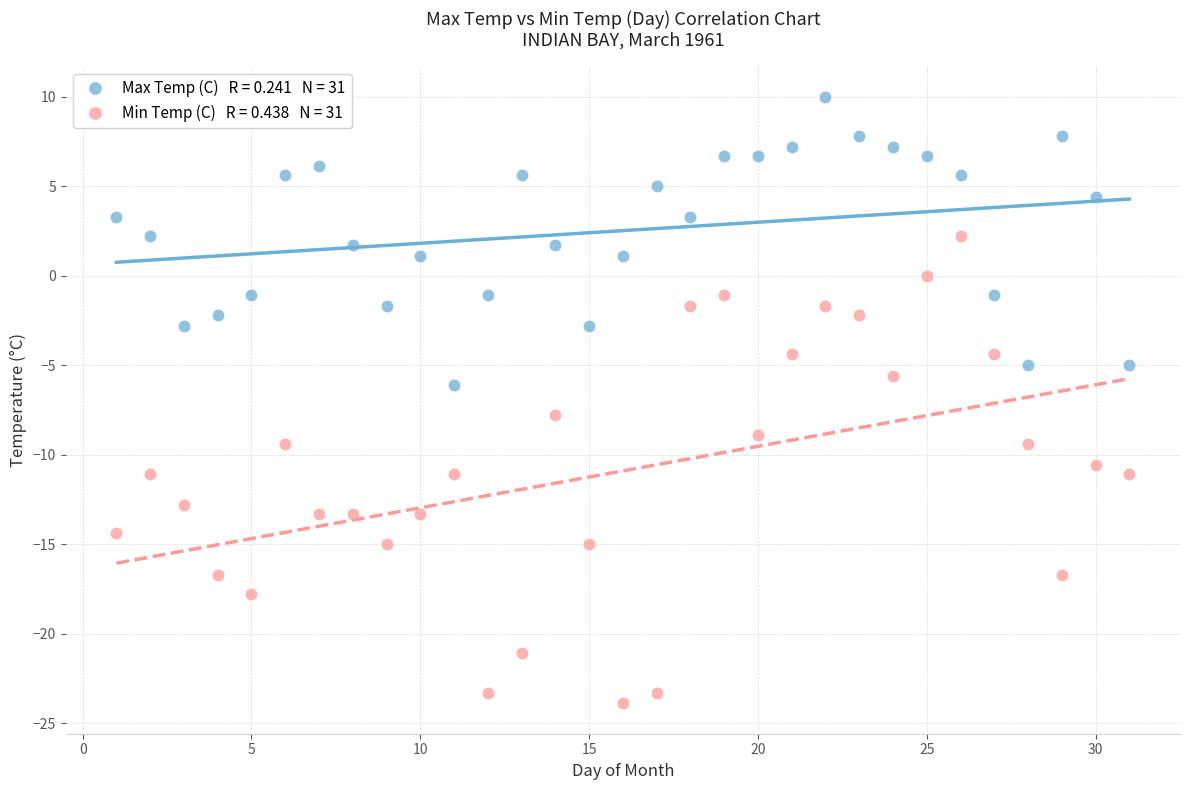

Across all data points, what is the range of Y values (max minus min)?

33.9